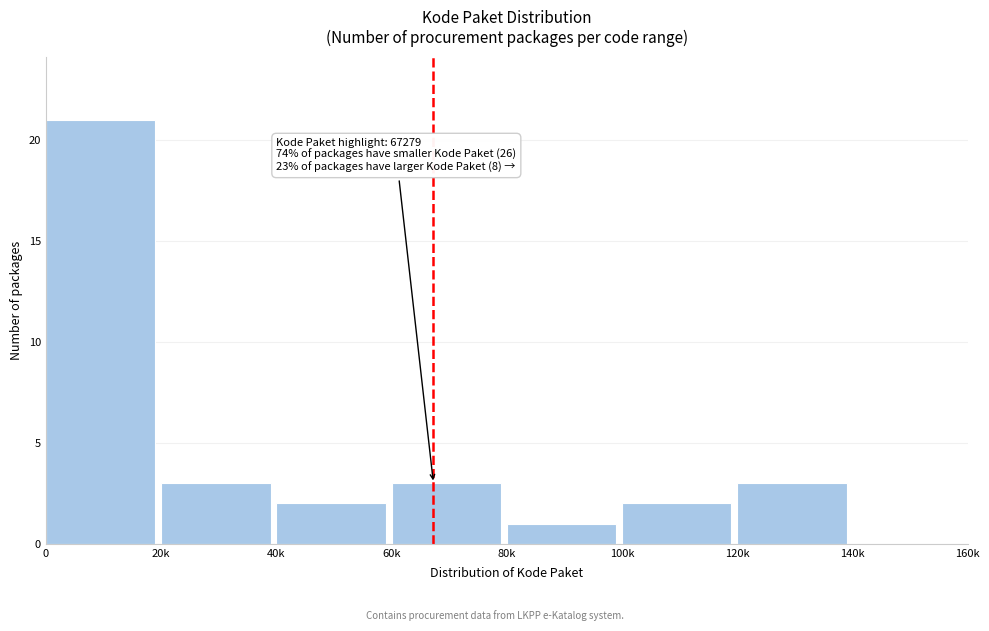

Reading right to left, what are all the values shown in this chart?

140k=0	120k=3	100k=2	80k=1	60k=3	40k=2	20k=3	0=21